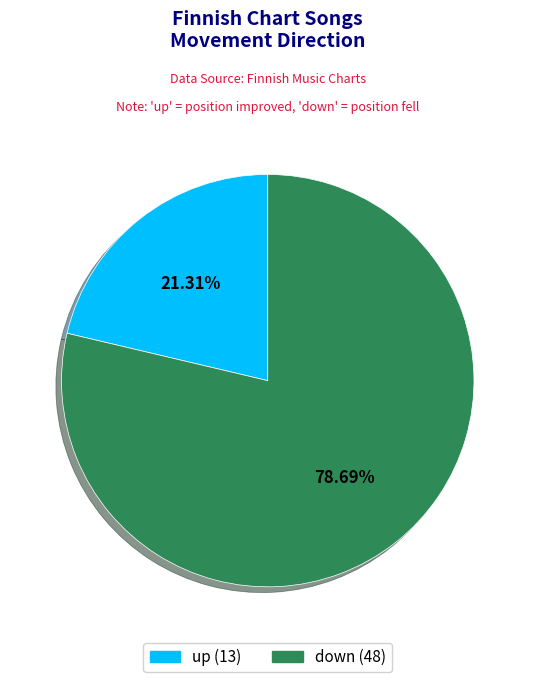

What percentage is the up slice, to the nearest percent?

21%